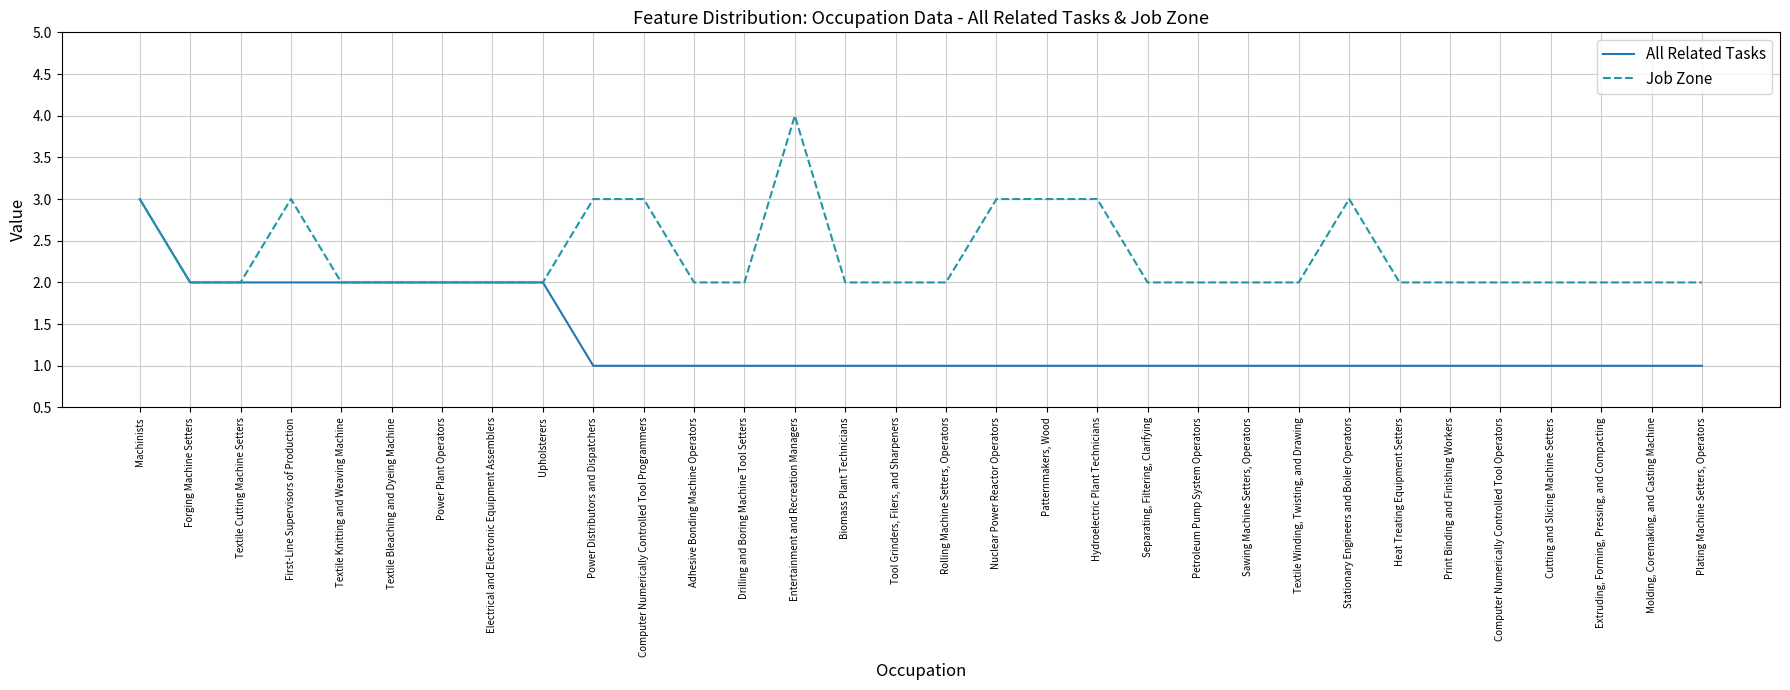

Is the value of Job Zone at Tool Grinders, Filers, and Sharpeners greater than the value of All Related Tasks at Entertainment and Recreation Managers?

Yes